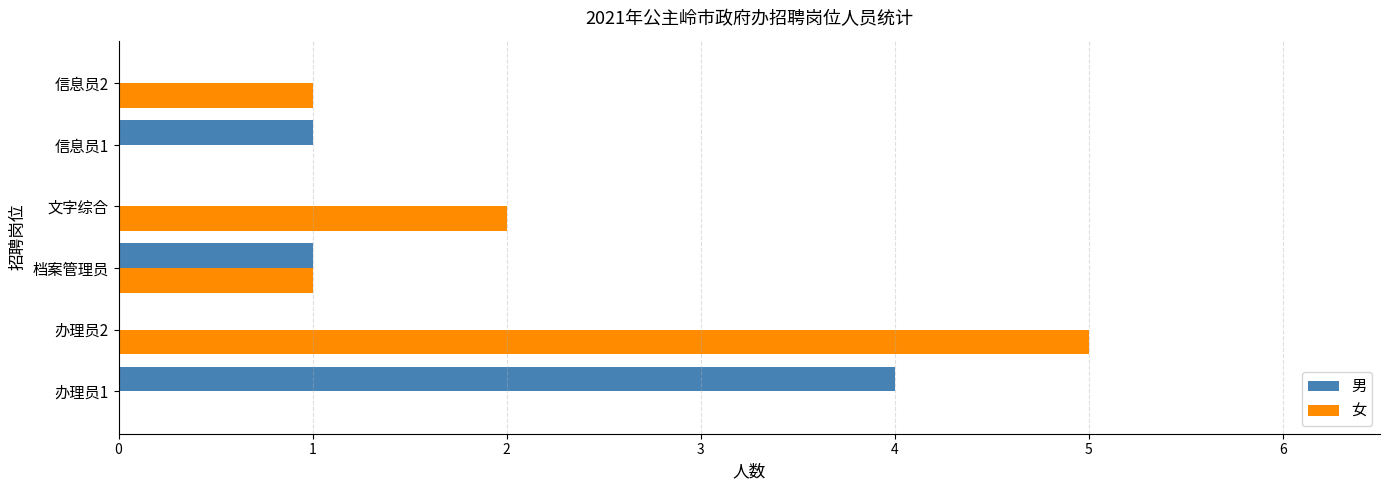

What is the sum of all 女 values?

9